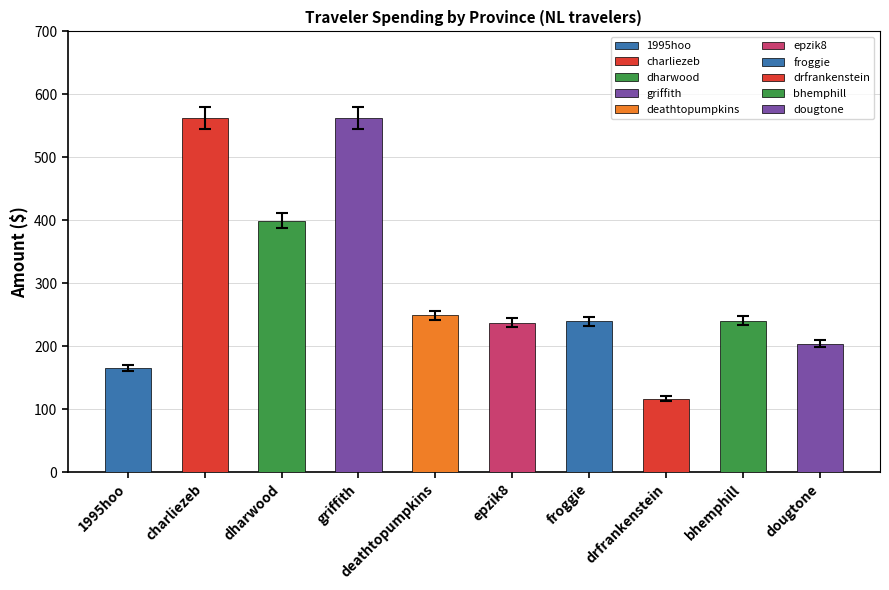

The NB series shows 98.2 at bhemphill. True or false?

False